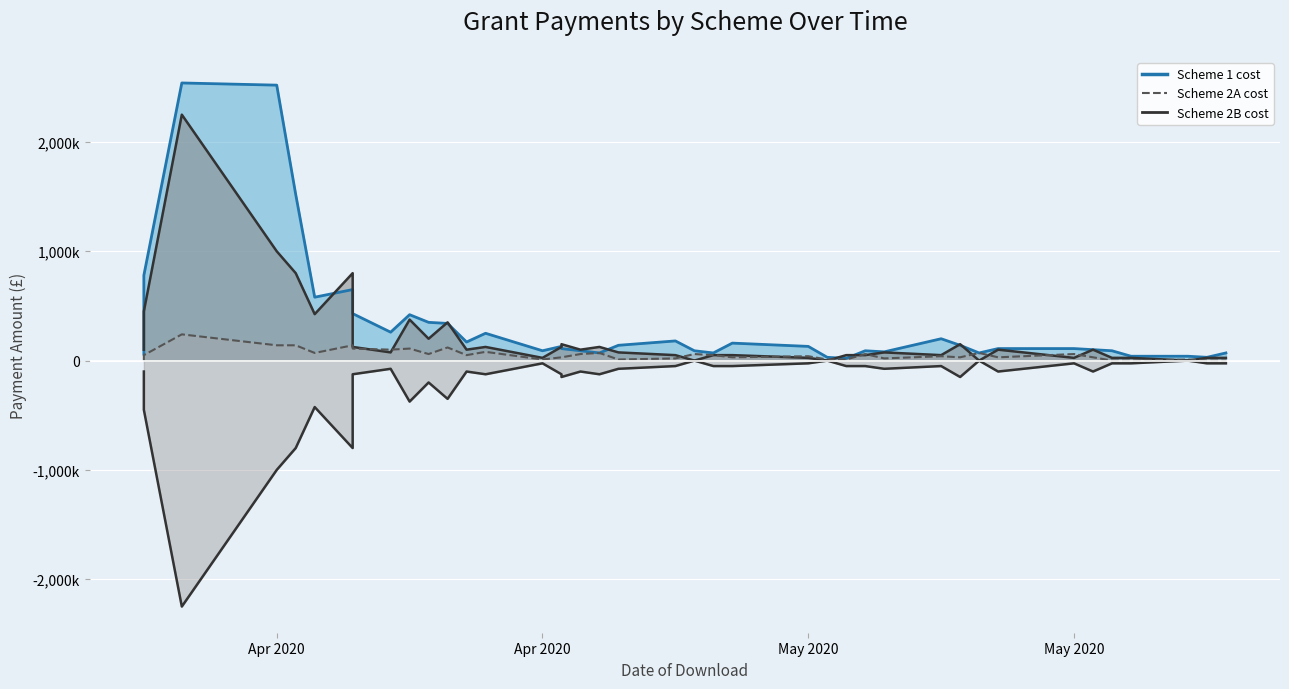

Read the Scheme 2A cost (line) value at Apr 2020.

50000